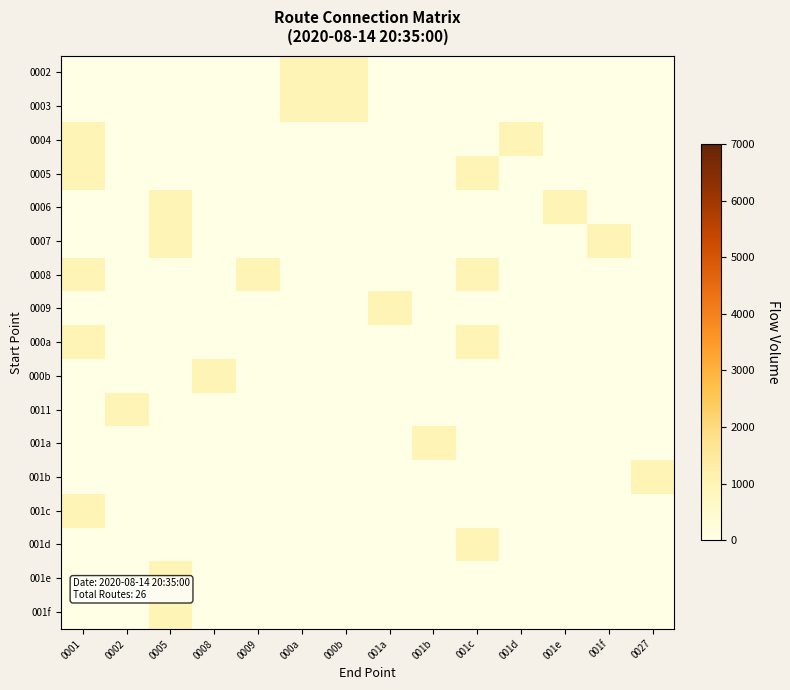

Reading left to right, transcribe all the data shown in this chart.

0002: 0001=0	0002=0	0005=0	0008=0	0009=0	000a=1000	000b=1000	001a=0	001b=0	001c=0	001d=0	001e=0	001f=0	0027=0
0003: 0001=0	0002=0	0005=0	0008=0	0009=0	000a=1000	000b=1000	001a=0	001b=0	001c=0	001d=0	001e=0	001f=0	0027=0
0004: 0001=1000	0002=0	0005=0	0008=0	0009=0	000a=0	000b=0	001a=0	001b=0	001c=0	001d=1000	001e=0	001f=0	0027=0
0005: 0001=1000	0002=0	0005=0	0008=0	0009=0	000a=0	000b=0	001a=0	001b=0	001c=1000	001d=0	001e=0	001f=0	0027=0
0006: 0001=0	0002=0	0005=1000	0008=0	0009=0	000a=0	000b=0	001a=0	001b=0	001c=0	001d=0	001e=1000	001f=0	0027=0
0007: 0001=0	0002=0	0005=1000	0008=0	0009=0	000a=0	000b=0	001a=0	001b=0	001c=0	001d=0	001e=0	001f=1000	0027=0
0008: 0001=1000	0002=0	0005=0	0008=0	0009=1000	000a=0	000b=0	001a=0	001b=0	001c=1000	001d=0	001e=0	001f=0	0027=0
0009: 0001=0	0002=0	0005=0	0008=0	0009=0	000a=0	000b=0	001a=1000	001b=0	001c=0	001d=0	001e=0	001f=0	0027=0
000a: 0001=1000	0002=0	0005=0	0008=0	0009=0	000a=0	000b=0	001a=0	001b=0	001c=1000	001d=0	001e=0	001f=0	0027=0
000b: 0001=0	0002=0	0005=0	0008=1000	0009=0	000a=0	000b=0	001a=0	001b=0	001c=0	001d=0	001e=0	001f=0	0027=0
0011: 0001=0	0002=1000	0005=0	0008=0	0009=0	000a=0	000b=0	001a=0	001b=0	001c=0	001d=0	001e=0	001f=0	0027=0
001a: 0001=0	0002=0	0005=0	0008=0	0009=0	000a=0	000b=0	001a=0	001b=1000	001c=0	001d=0	001e=0	001f=0	0027=0
001b: 0001=0	0002=0	0005=0	0008=0	0009=0	000a=0	000b=0	001a=0	001b=0	001c=0	001d=0	001e=0	001f=0	0027=1000
001c: 0001=1000	0002=0	0005=0	0008=0	0009=0	000a=0	000b=0	001a=0	001b=0	001c=0	001d=0	001e=0	001f=0	0027=0
001d: 0001=0	0002=0	0005=0	0008=0	0009=0	000a=0	000b=0	001a=0	001b=0	001c=1000	001d=0	001e=0	001f=0	0027=0
001e: 0001=0	0002=0	0005=1000	0008=0	0009=0	000a=0	000b=0	001a=0	001b=0	001c=0	001d=0	001e=0	001f=0	0027=0
001f: 0001=0	0002=0	0005=1000	0008=0	0009=0	000a=0	000b=0	001a=0	001b=0	001c=0	001d=0	001e=0	001f=0	0027=0